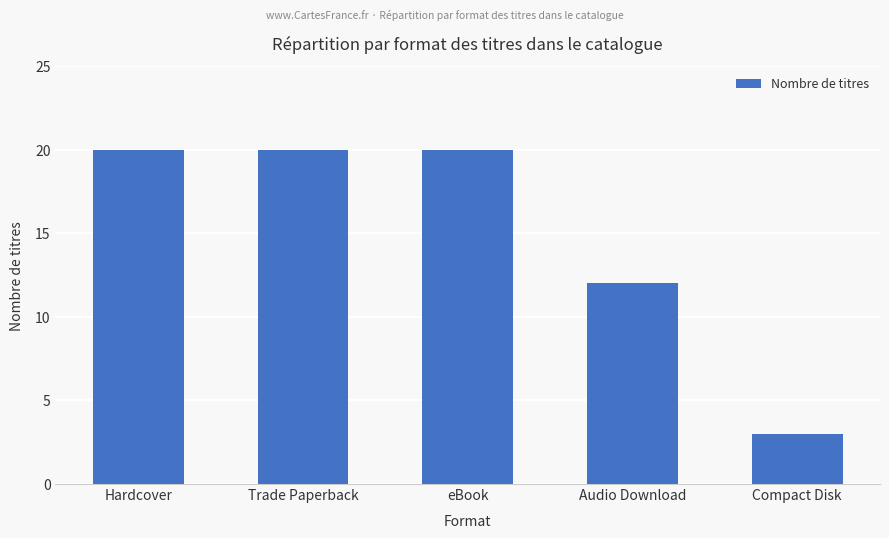

What is the average value?

15